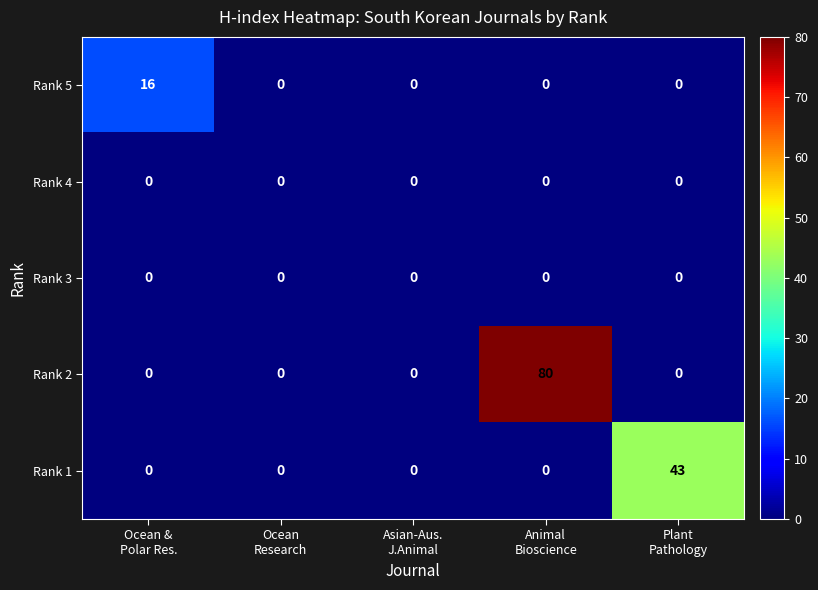

What is the difference between the highest and lowest values at Plant
Pathology?

43